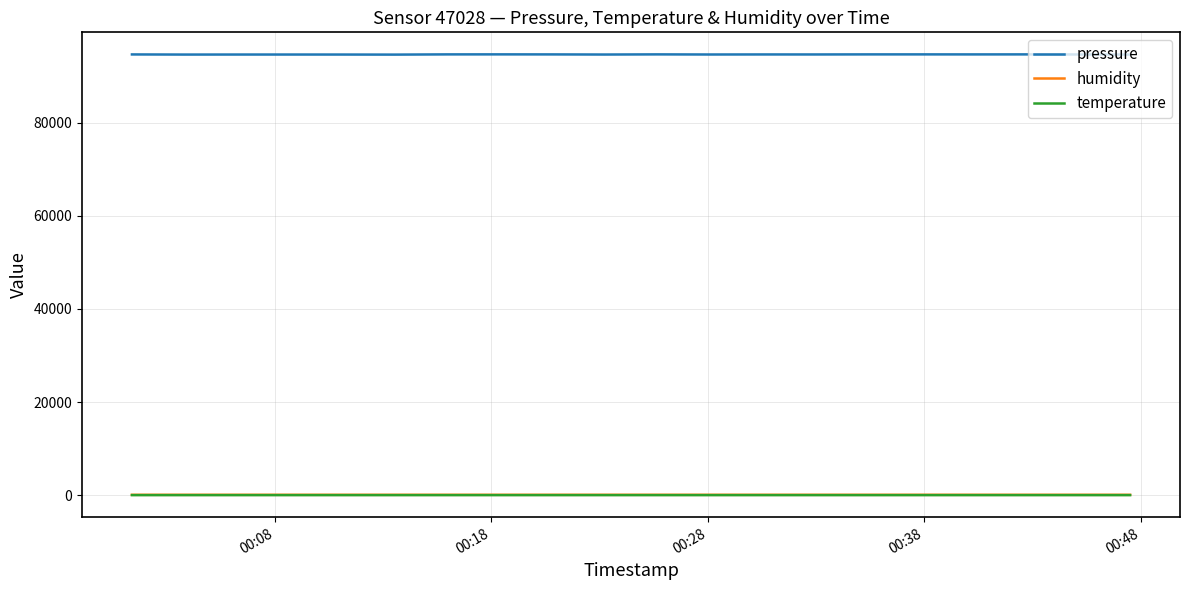

Which series has the largest range (max minus min)?

pressure